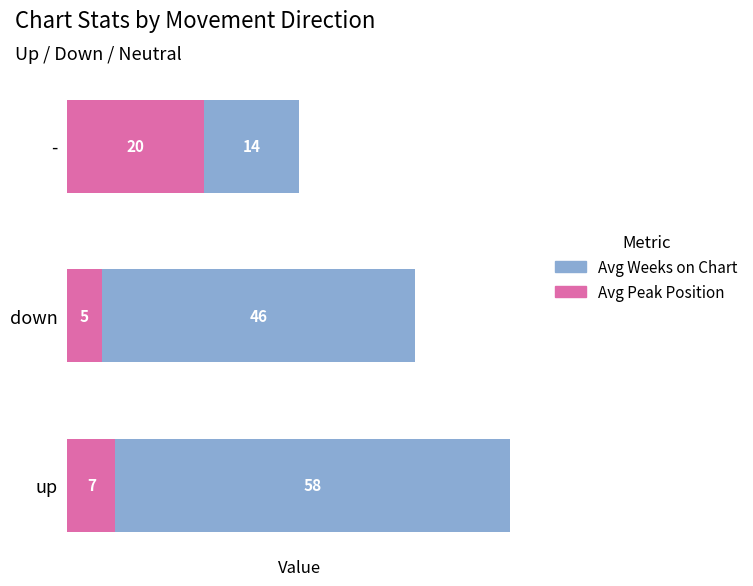

Count the Avg Peak Position values in the range 5 to 20.

3